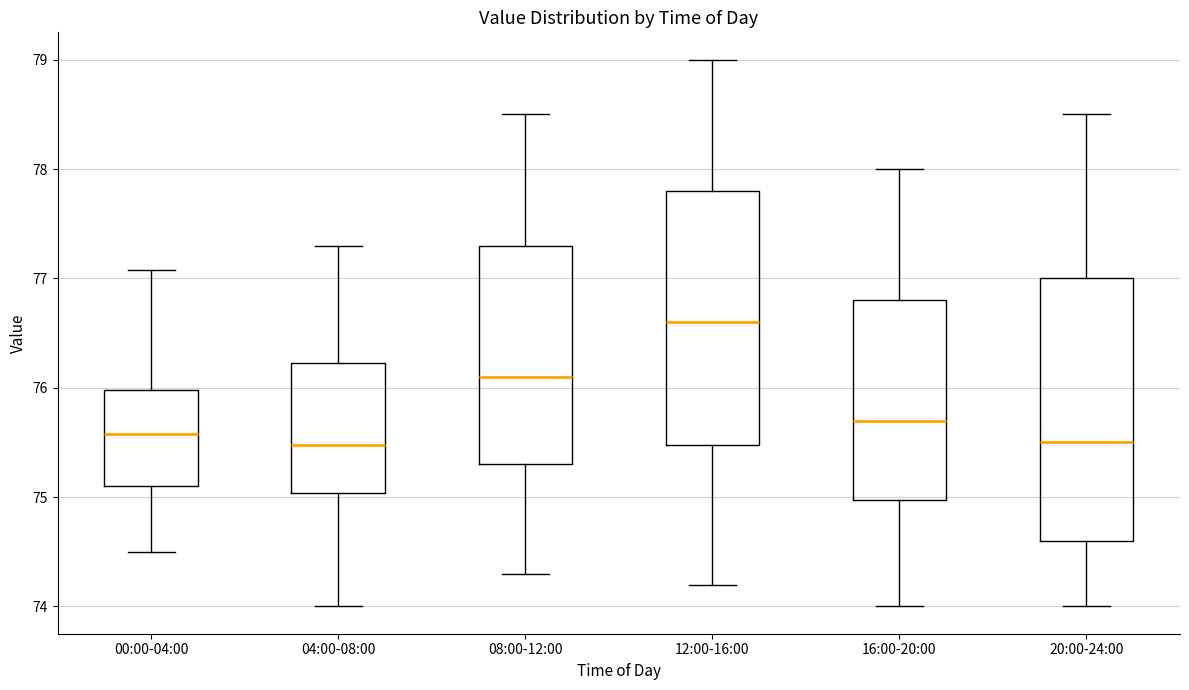

Which box's median line is the highest?

12:00-16:00